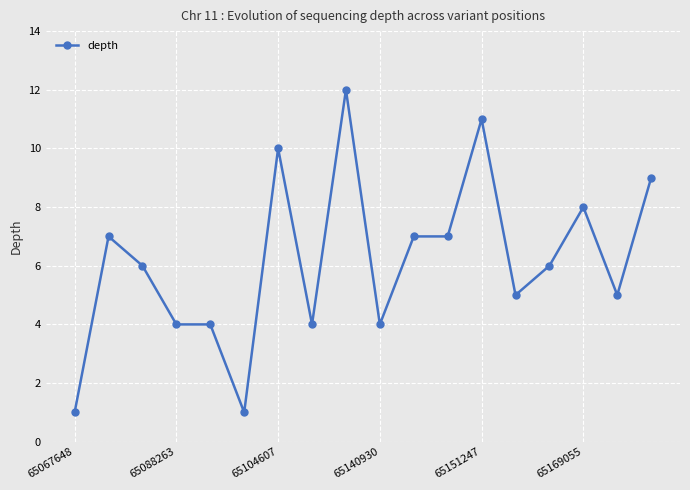

True or false: there are more than 1 points higher than both neighbors.

True